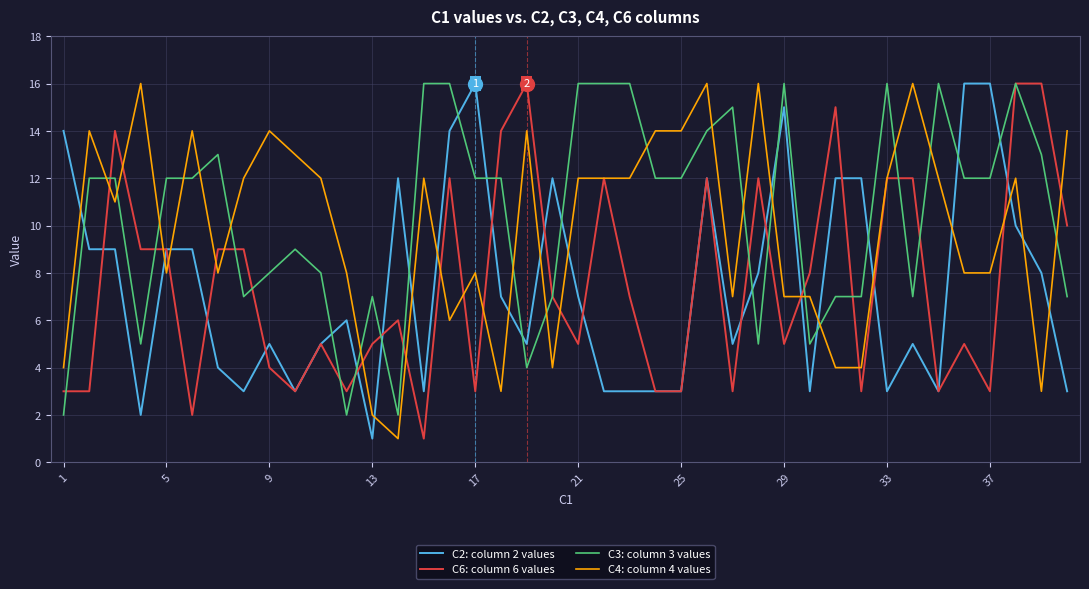

What is the difference between the maximum and second lowest values in the C6: column 6 values series?

14